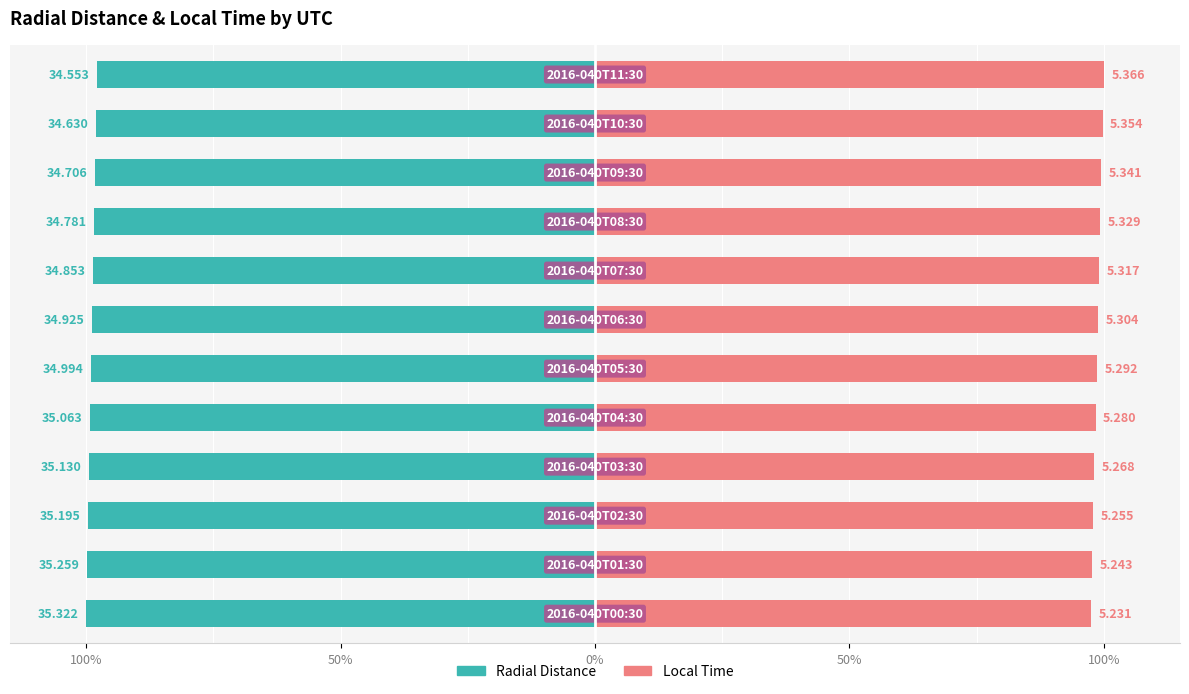

What value does the Radial Distance series have at 6?

-98.9